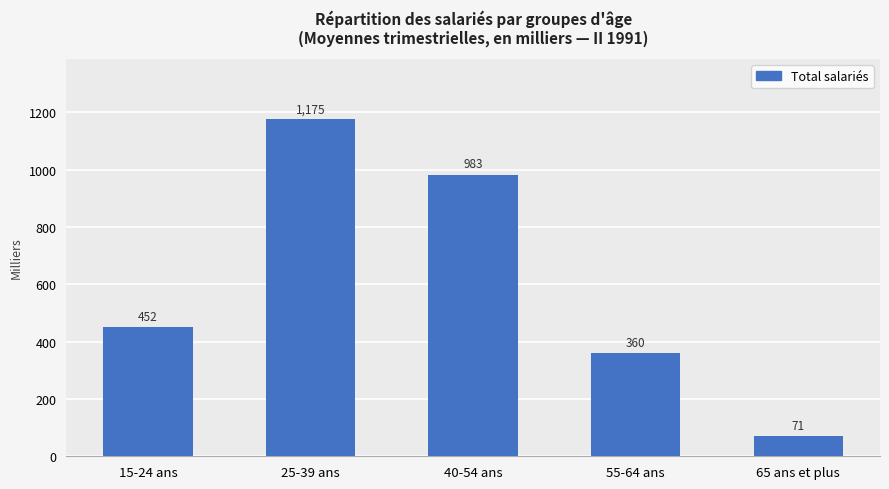

What is the difference between the values at 25-39 ans and 65 ans et plus?

1103.7